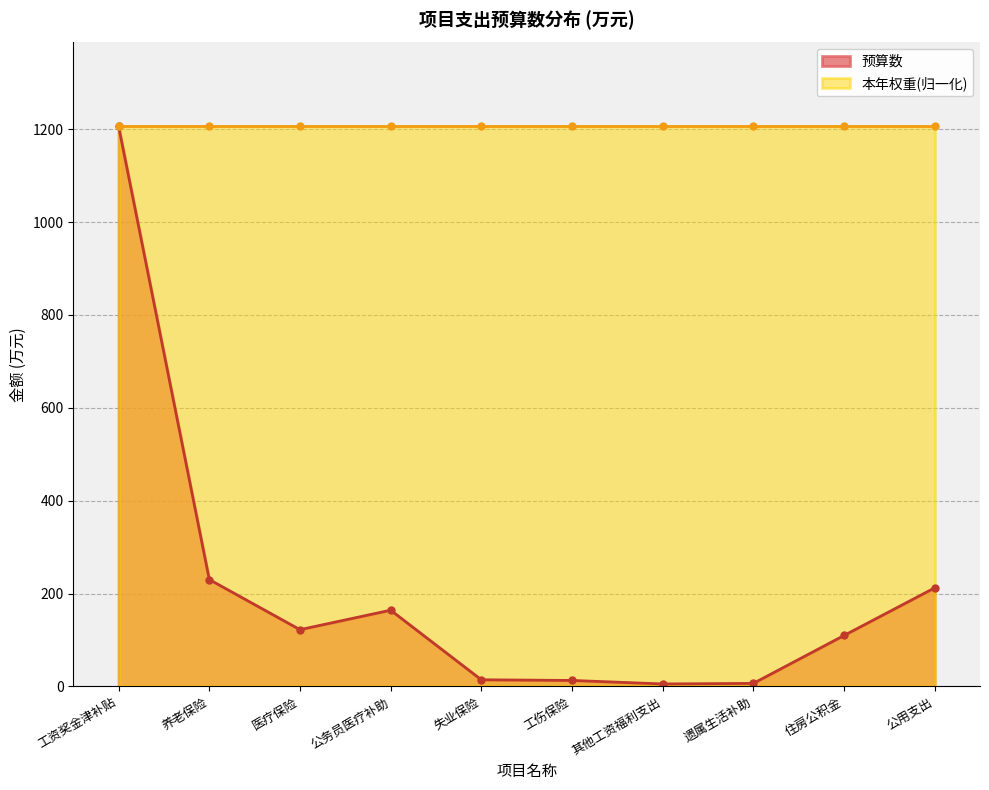

What is the difference between the second highest and minimum values?

224.8